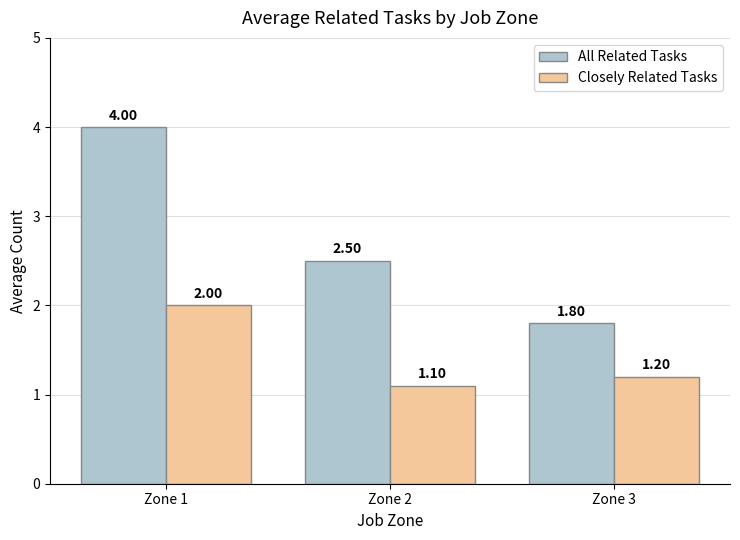

What is the sum of the Closely Related Tasks values at Zone 1 and Zone 3?

3.2